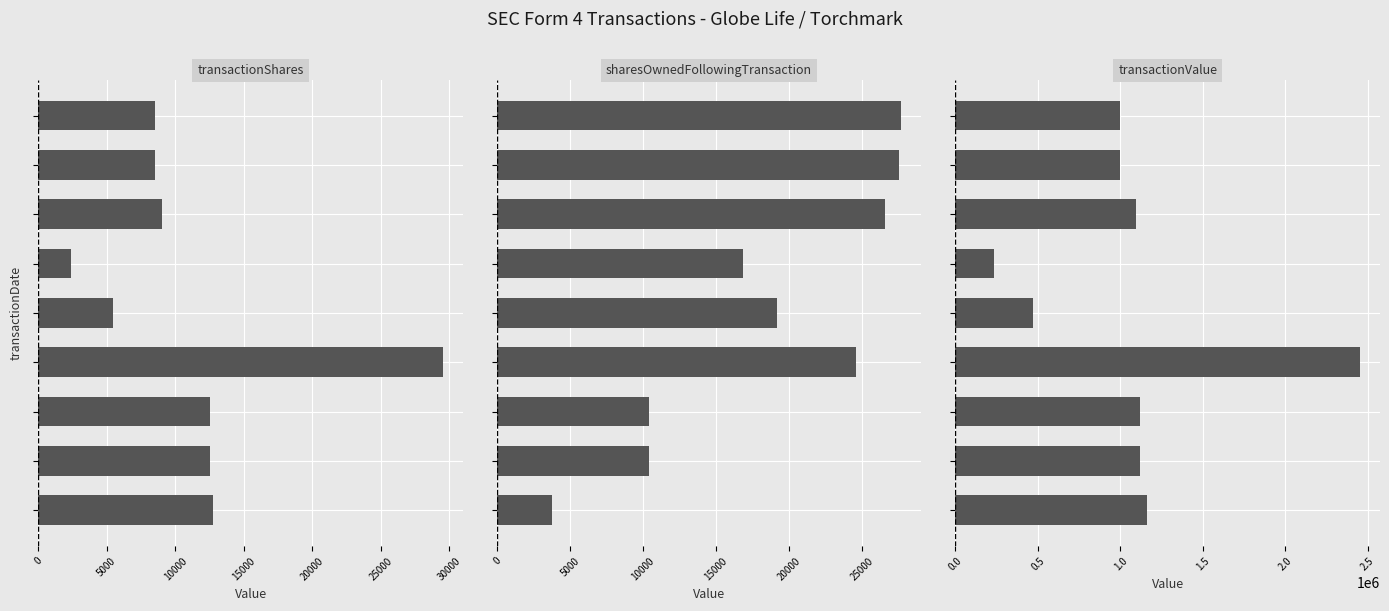

What is the average value of the transactionValue series?

1071859